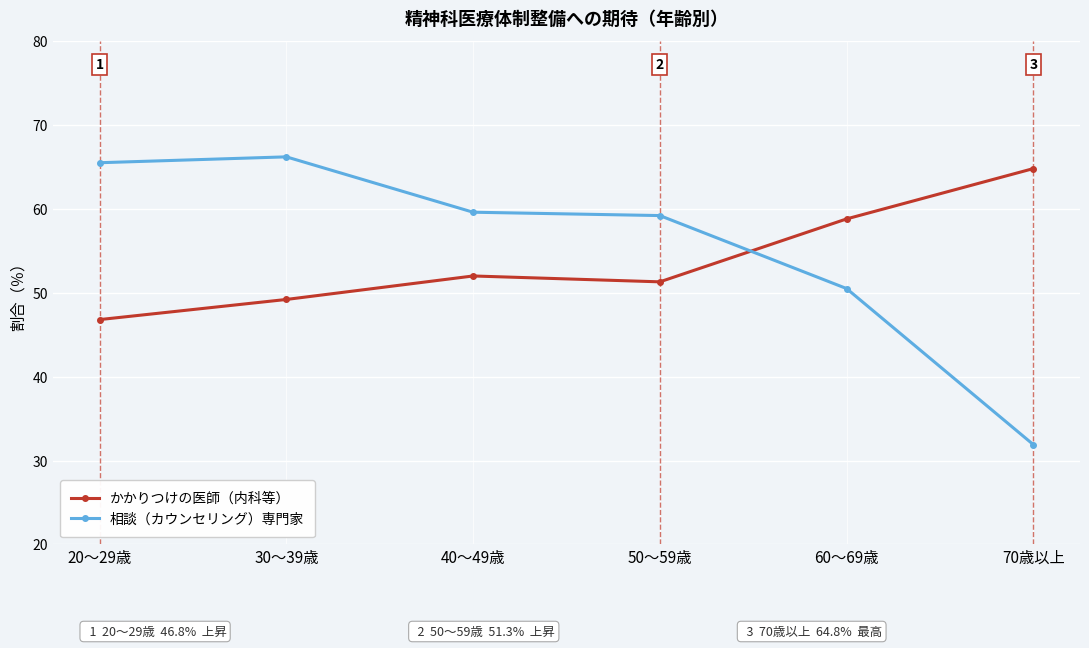

In かかりつけの医師（内科等）, how many points are higher than both neighbors (excluding endpoints)?

1